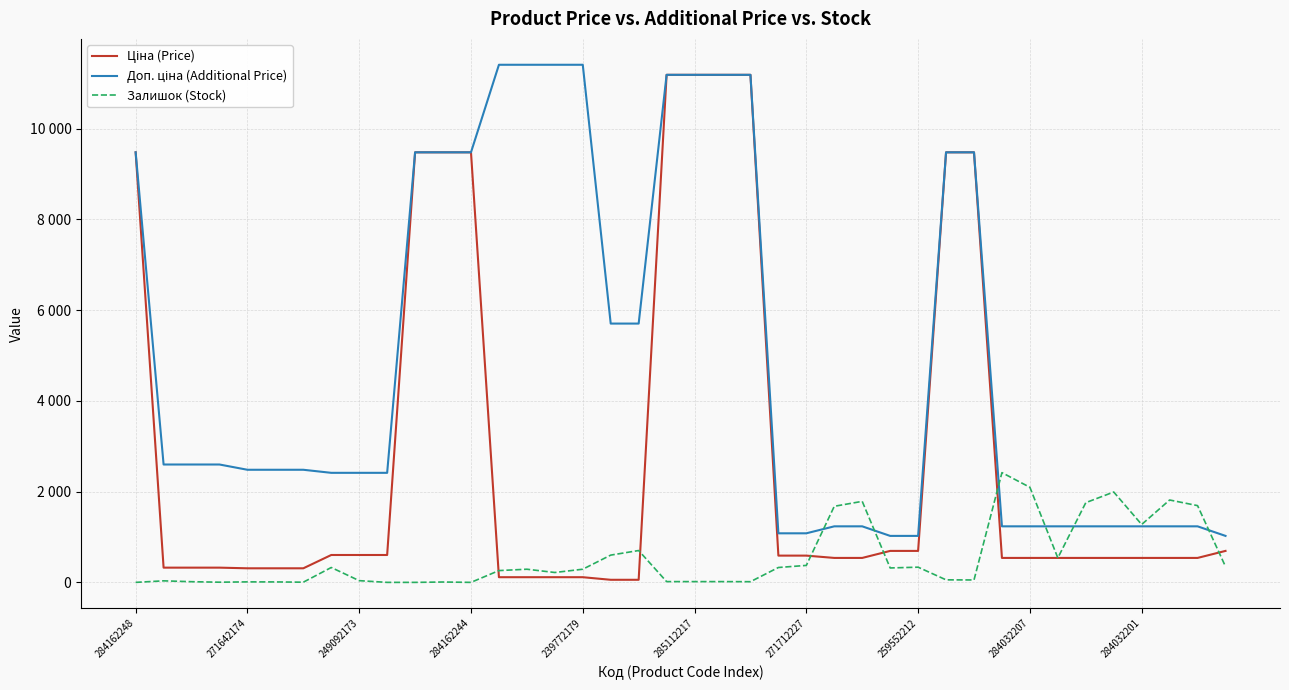

Does the chart have visible grid lines?

Yes